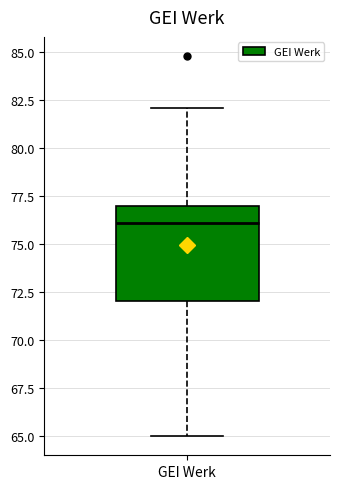

Where does the upper whisker of the box for GEI Werk end on the y-axis? The values are not printed on the chart, so give them approximately, as read against the axis.

82